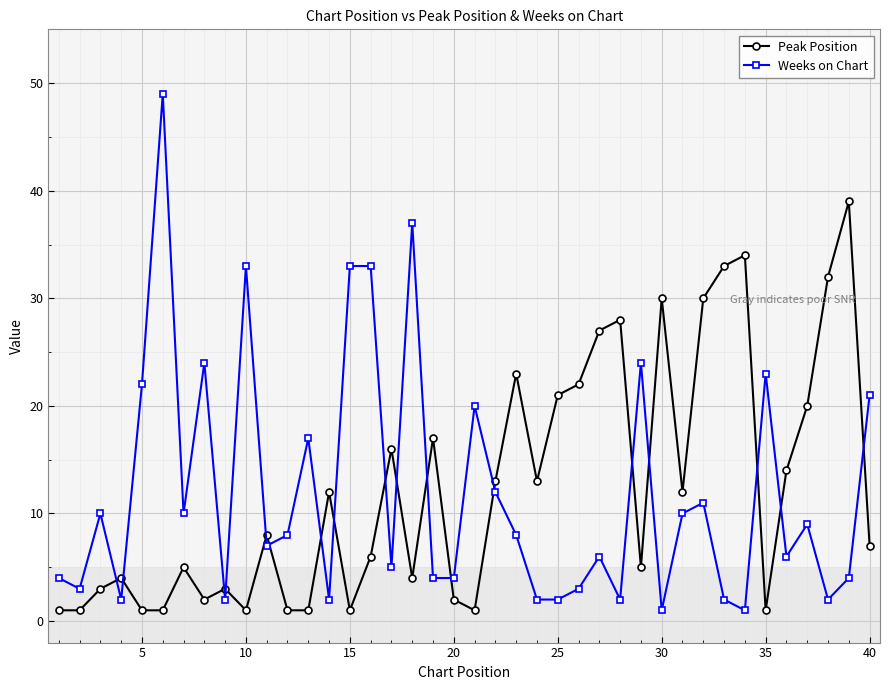

What is the value of the Weeks on Chart point at the 38th from the left?

2